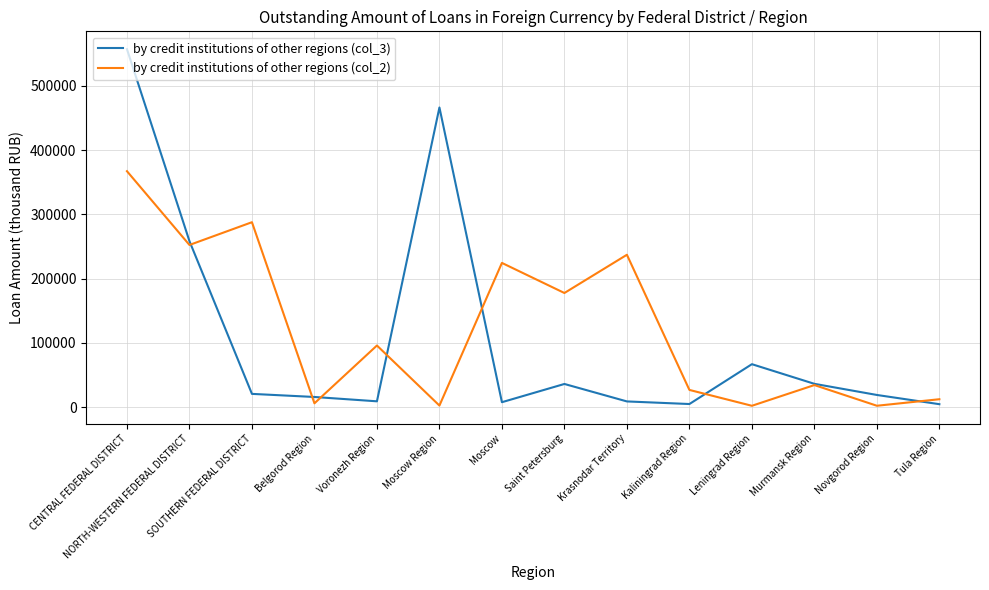

Which category has the highest value across all series?

CENTRAL FEDERAL DISTRICT